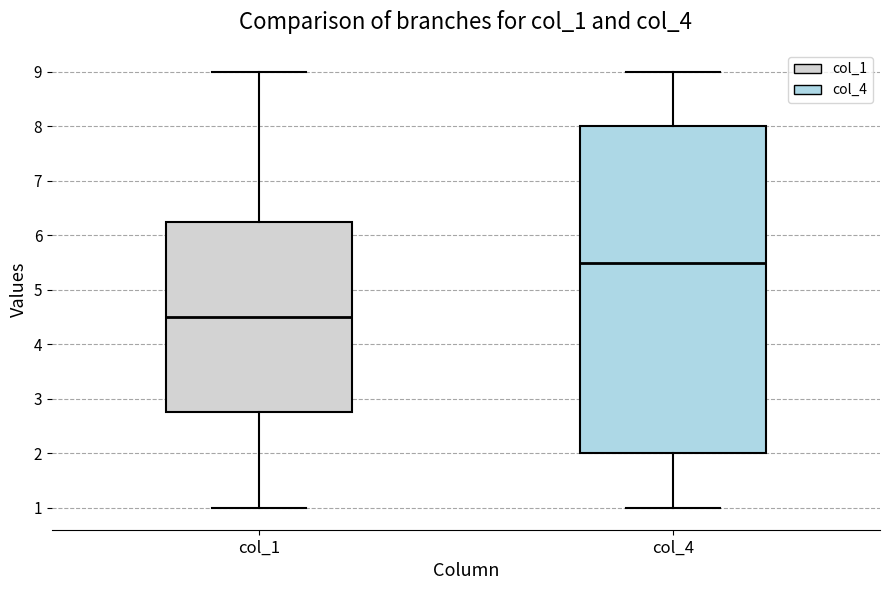

Reading left to right, read every box against the y-axis: the position of its median line, the range the box covers, and the ends of its whiskers. The values are not printed on the chart, so give them approximately, as read against the axis.

col_1: median 4.5, box 2.8 to 6.3, whiskers 1.0 to 9.0
col_4: median 5.5, box 2.0 to 8.0, whiskers 1.0 to 9.0